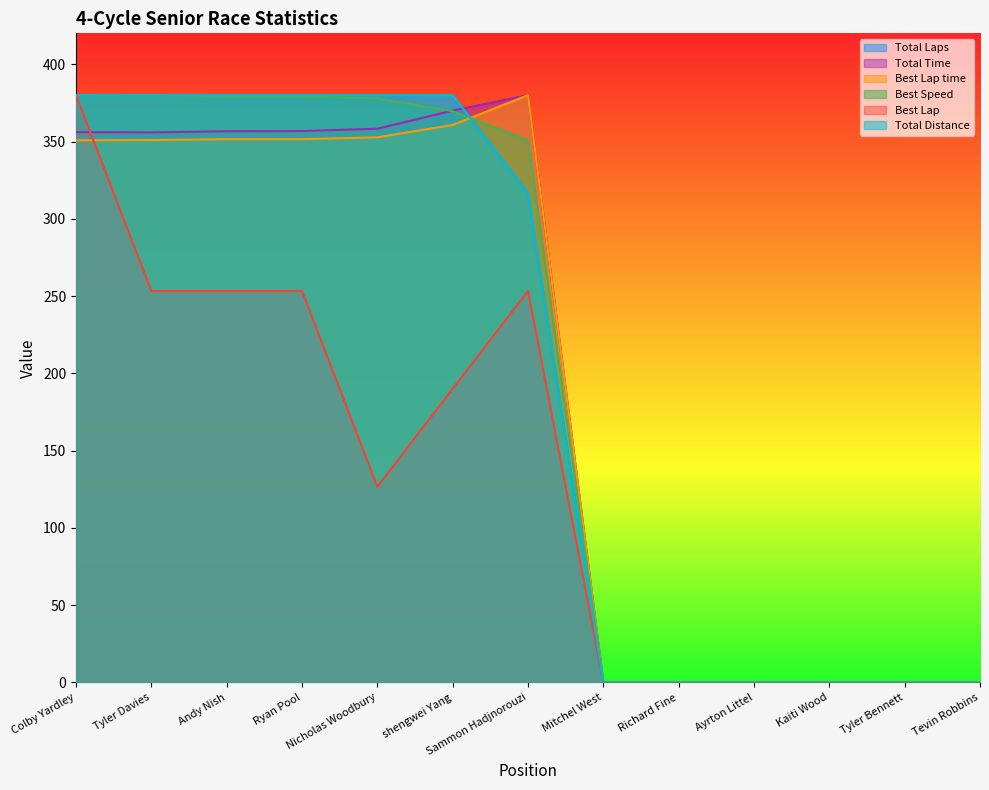

List the series in order of their peak value, highest first.

Total Laps, Total Time, Best Lap time, Best Speed, Best Lap, Total Distance